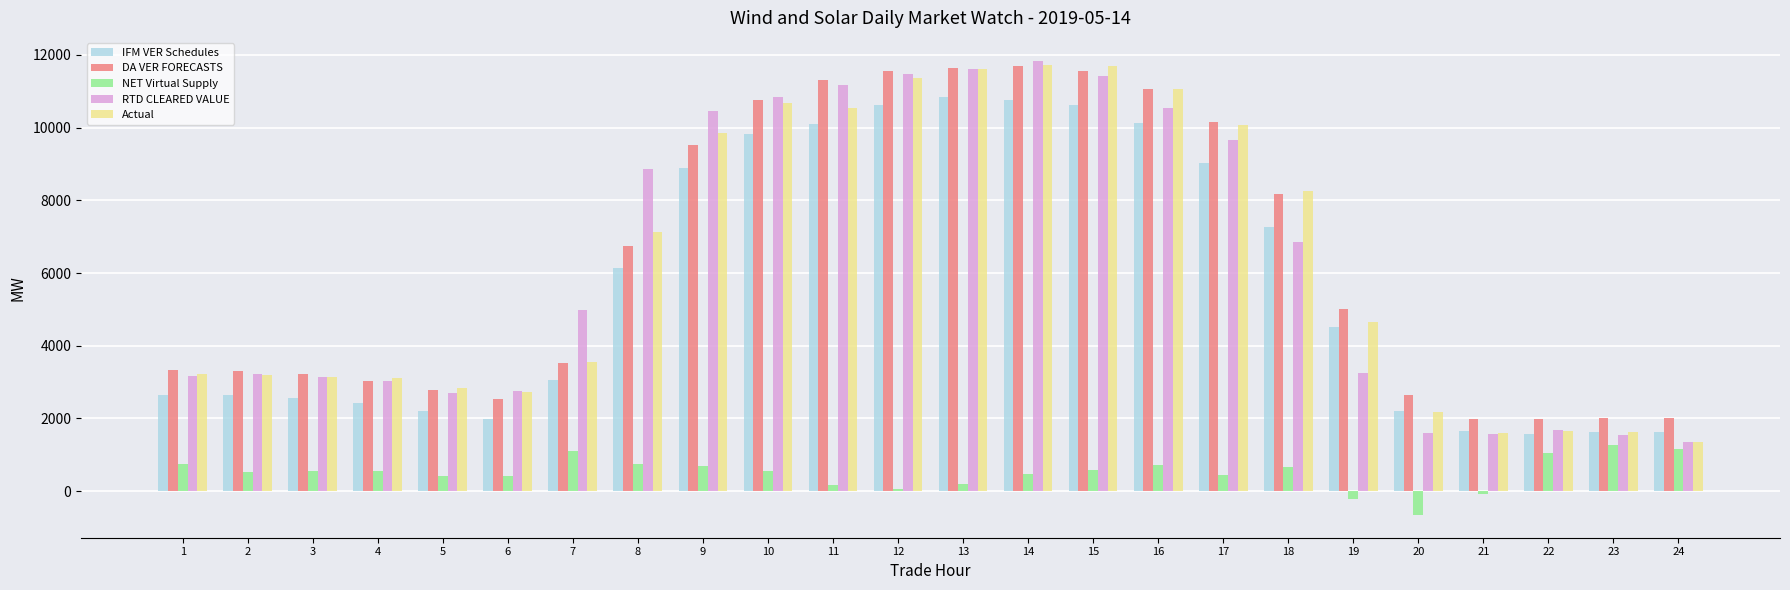

What is the maximum value for Actual?

11730.6